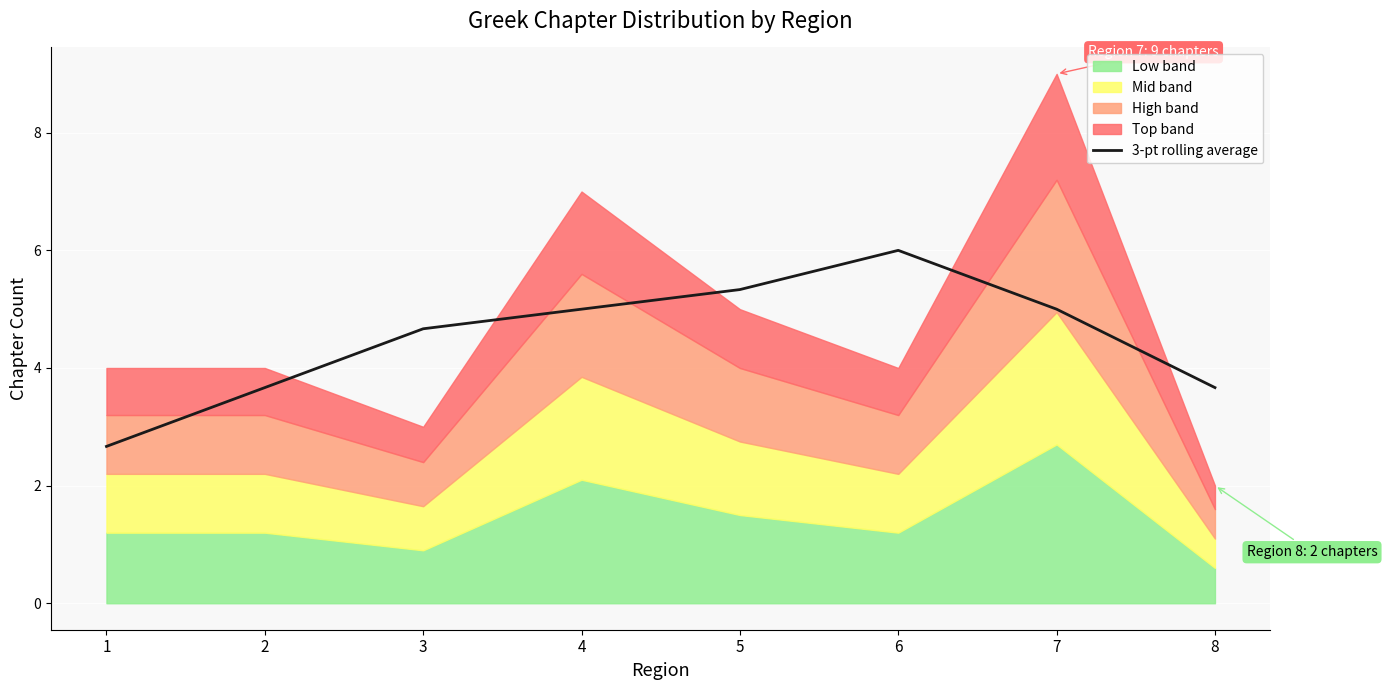

What is the average value?

4.5